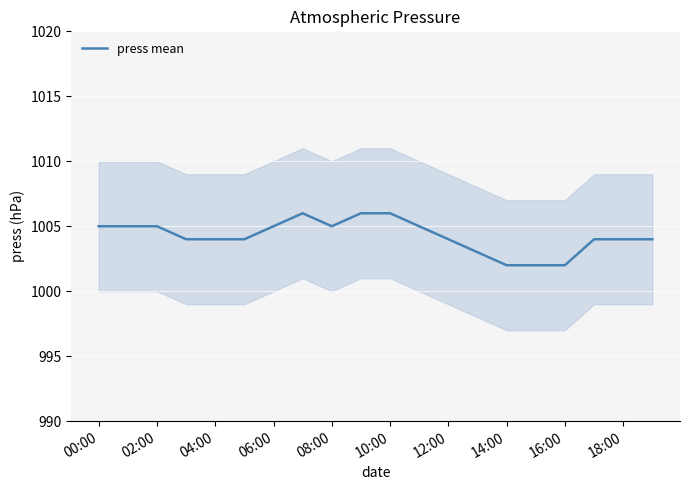

The press mean series shows 1600 at 12:00. True or false?

False